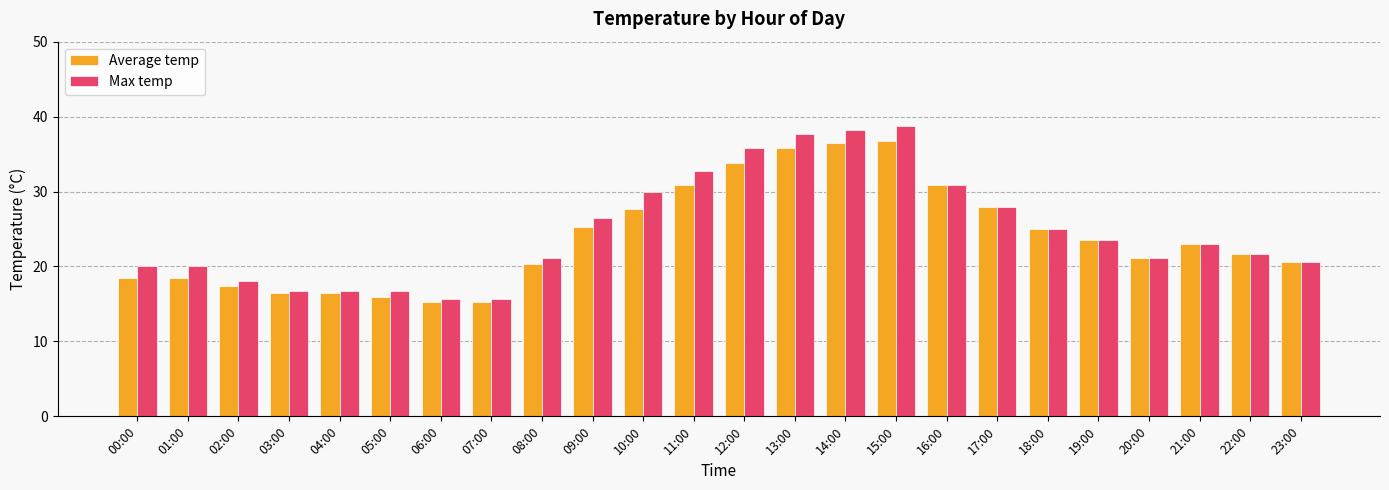

Is the value of Average temp at 10:00 greater than the value of Max temp at 20:00?

Yes